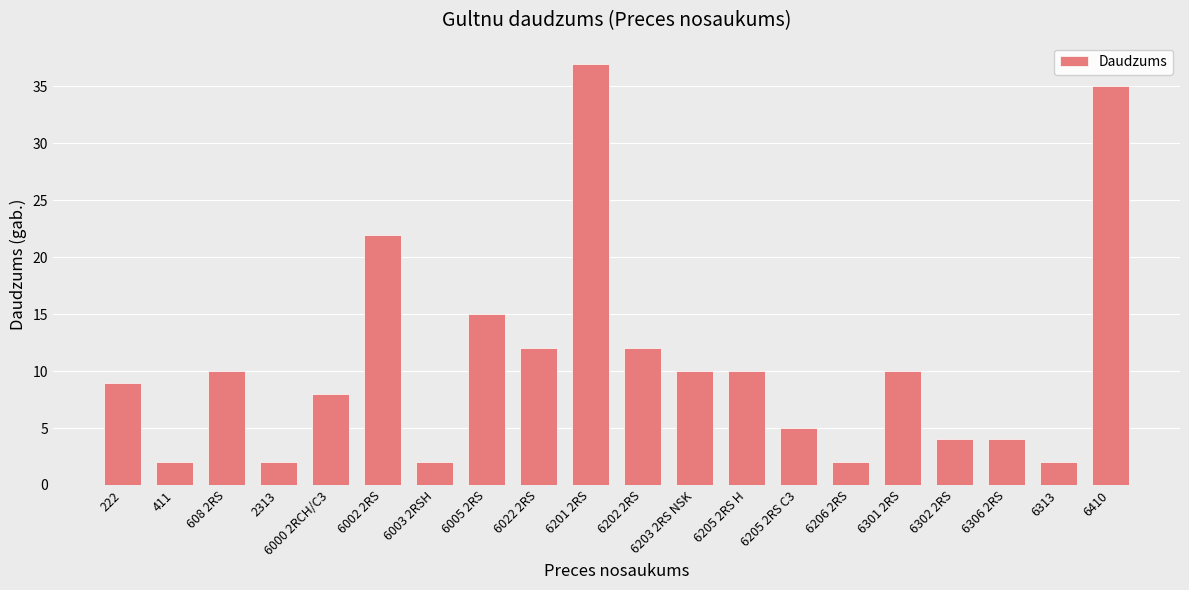

Which category has the highest value across all series?

6201 2RS